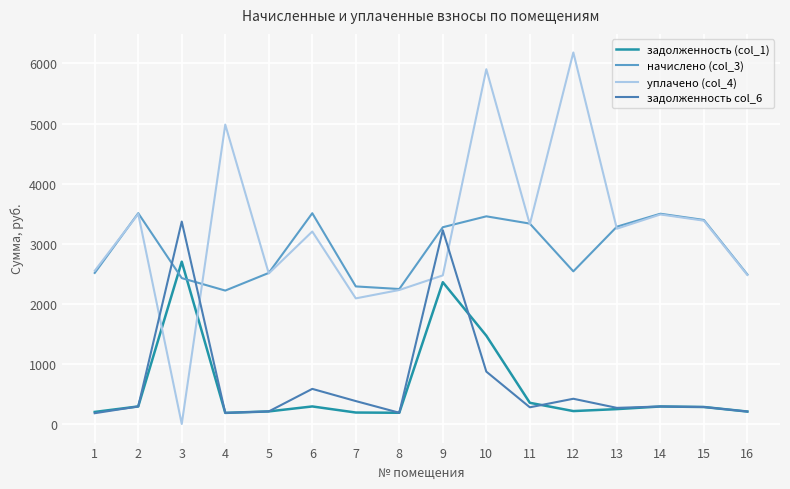

The value of начислено (col_3) at 1 is 985.4. True or false?

False